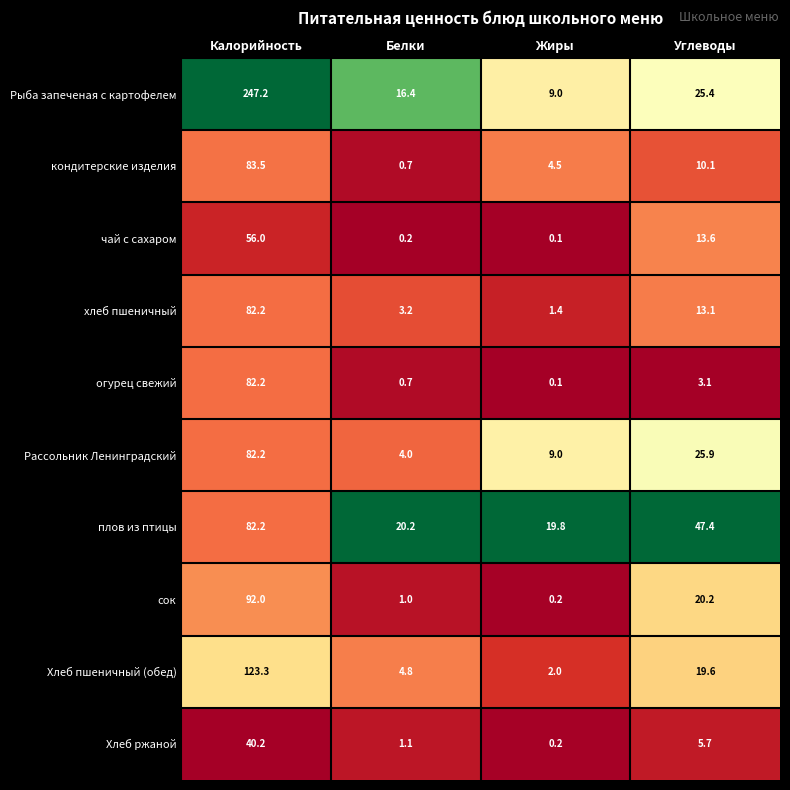

At which category does the chart reach its peak across all series?

Калорийность